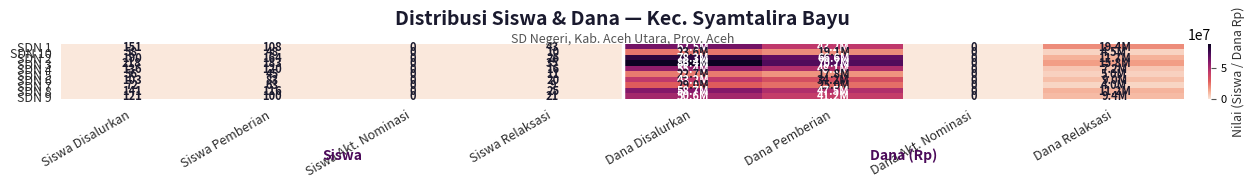

Between Siswa Akt. Nominasi and Dana Pemberian, which is larger?

Dana Pemberian